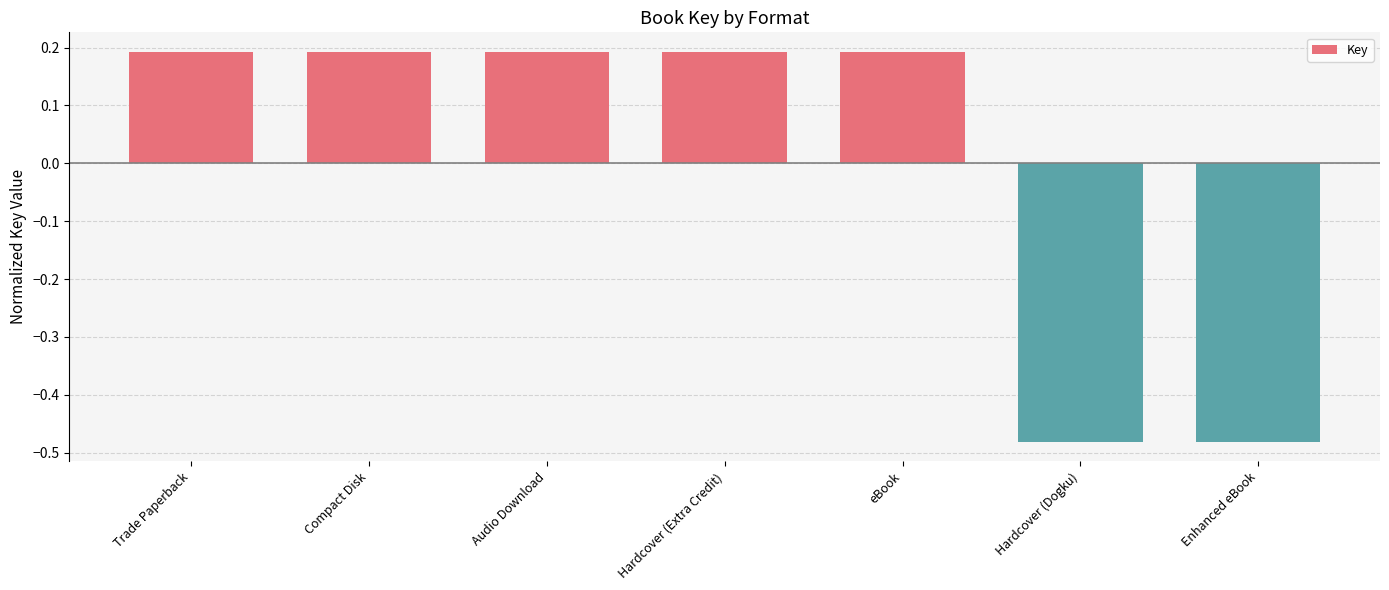

Does the chart contain stacked bars?

No